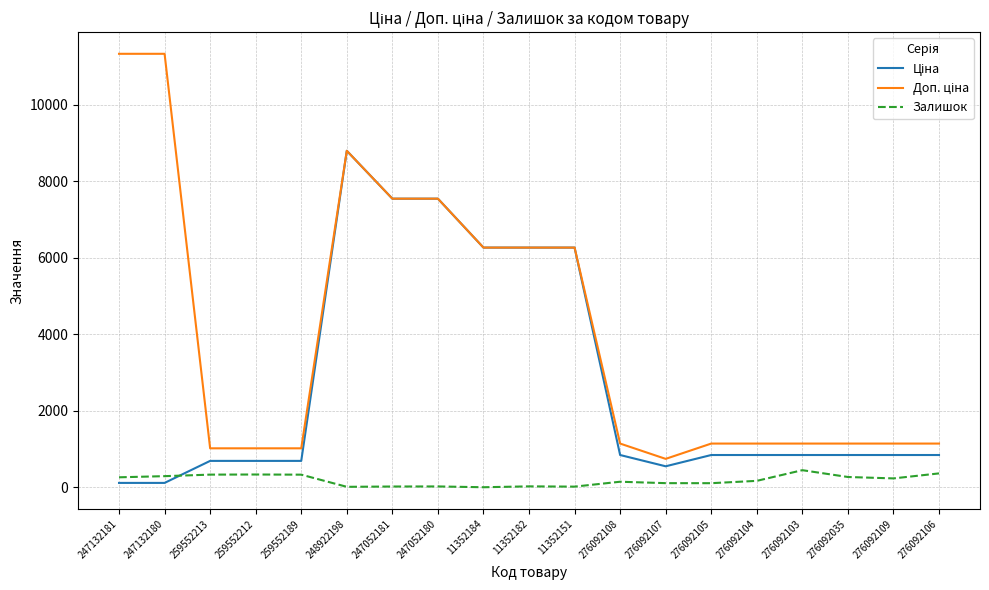

At which category is the sum across all series the highest?

248922198